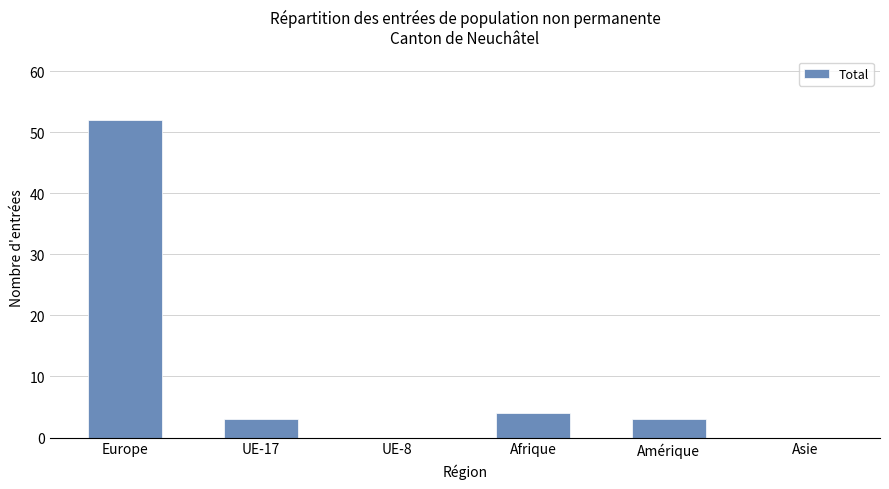

True or false: the data shows 52 at Europe.

True